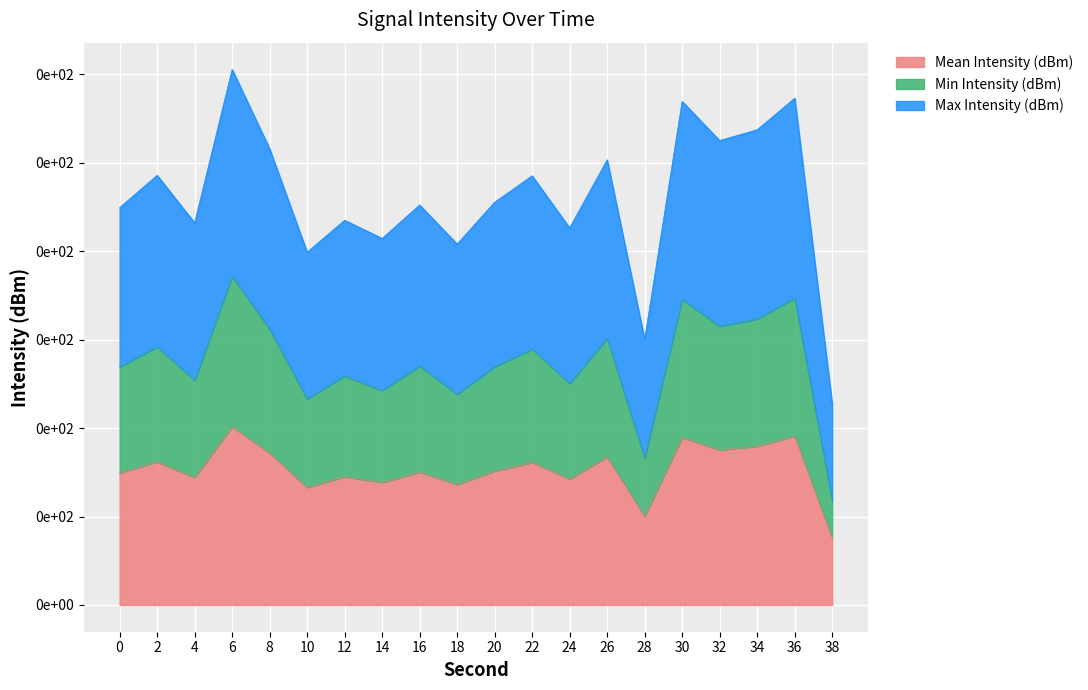

Reading left to right, transcribe all the data shown in this chart.

Mean Intensity (dBm): 7.5	8.1	7.2	10.1	8.6	6.6	7.3	6.9	7.5	6.8	7.6	8.1	7.1	8.4	5.0	9.5	8.8	9.0	9.6	3.8
Min Intensity (dBm): 13.5	14.6	12.7	18.6	15.6	11.6	13.0	12.1	13.5	11.9	13.5	14.5	12.5	15.1	8.3	17.3	15.8	16.2	17.4	5.9
Max Intensity (dBm): 22.5	24.3	21.6	30.3	25.8	19.9	21.8	20.7	22.6	20.4	22.8	24.3	21.3	25.2	15.0	28.5	26.3	26.9	28.7	11.4